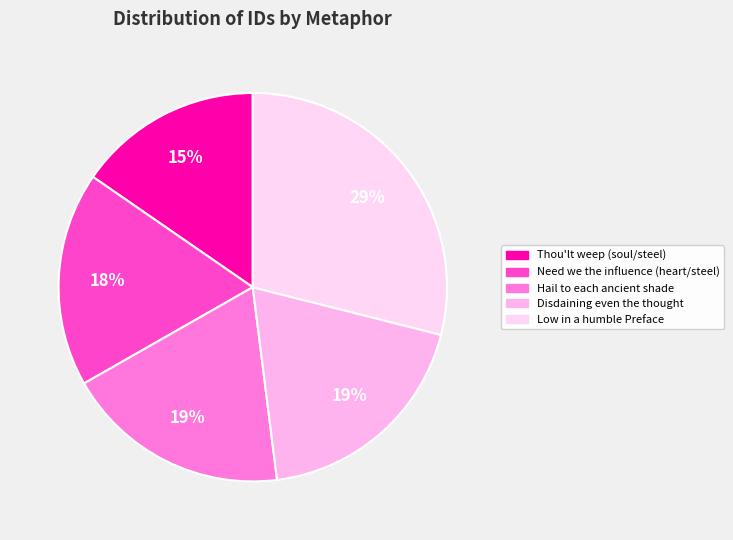

Count the number of slices in the pie.

5